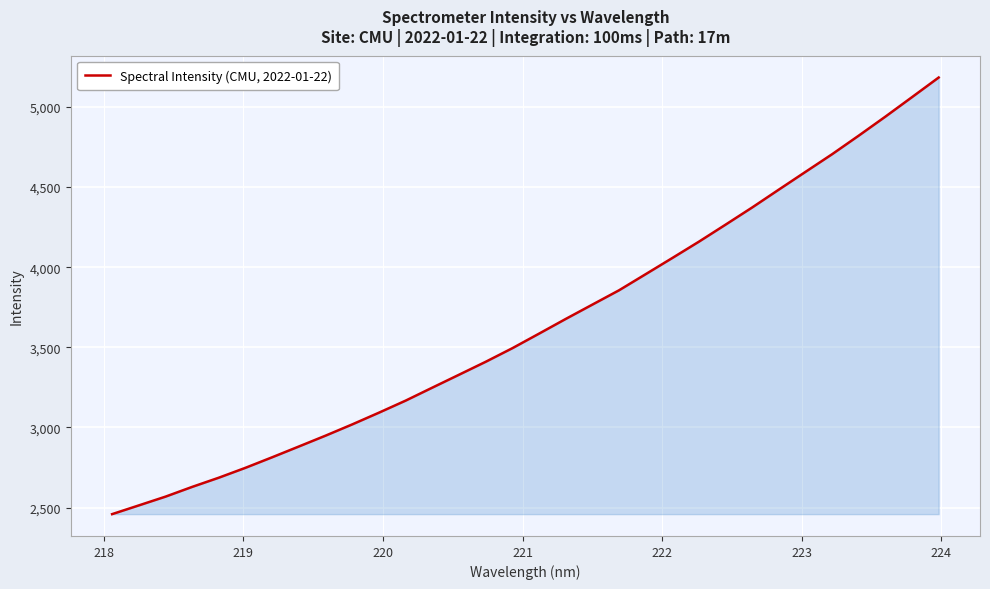

What is the smallest value displayed?

2458.6